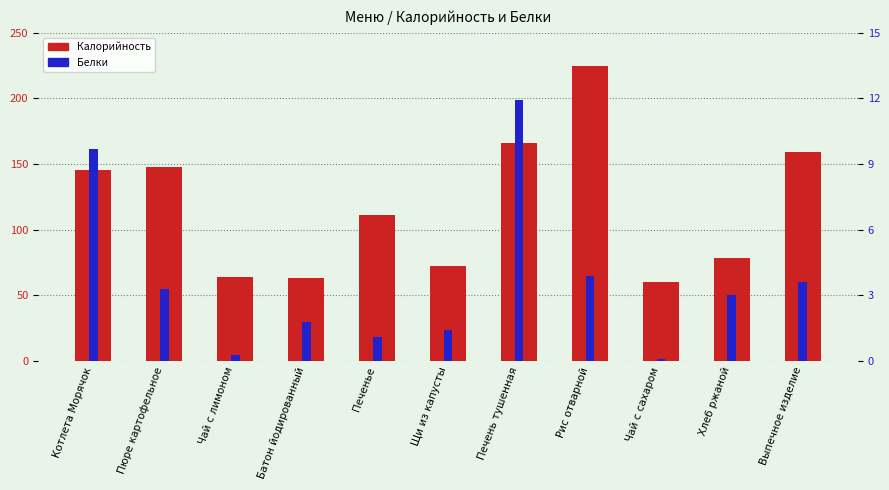

How many bars are there in total?

22